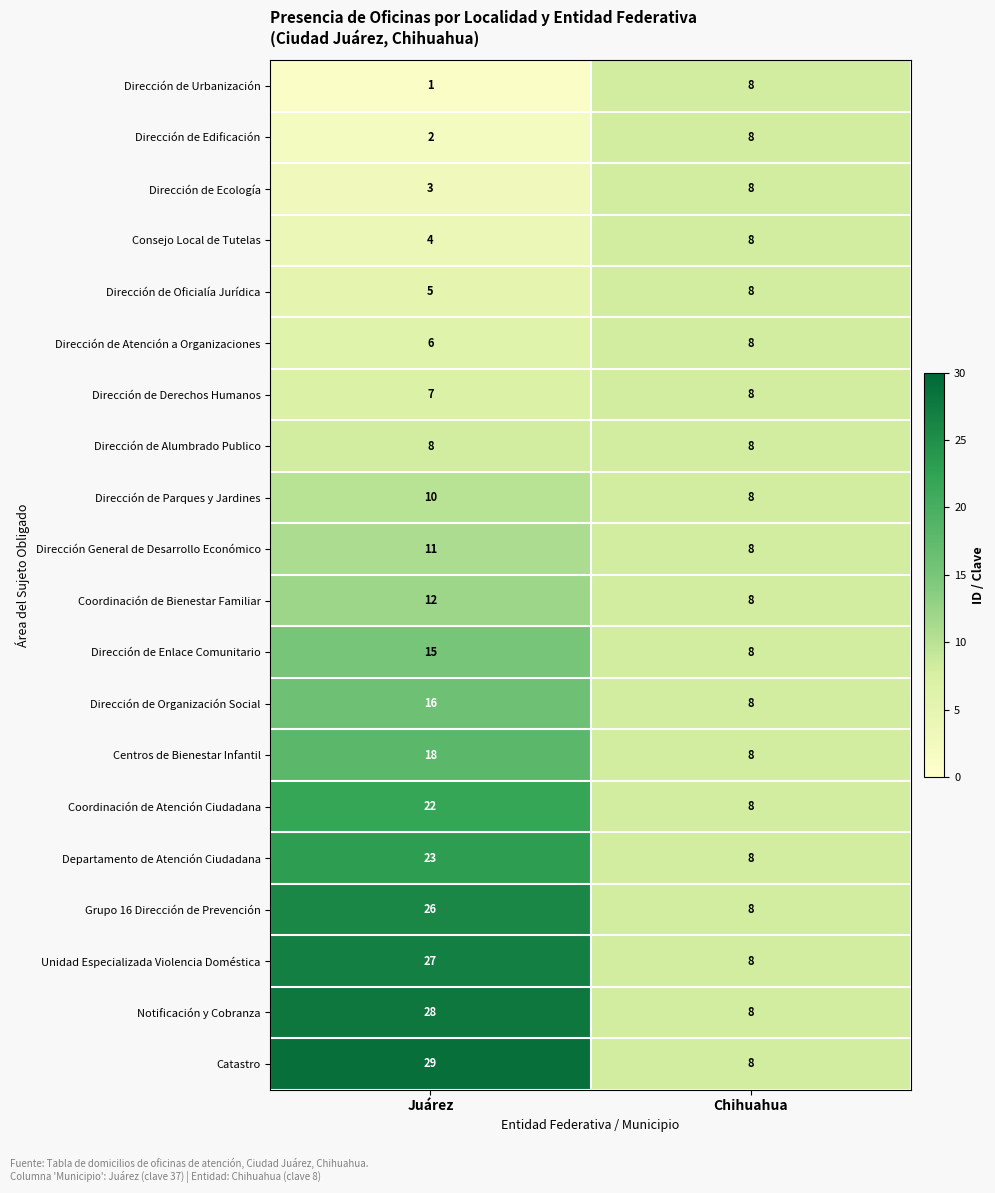

What is the approximate value of Grupo 16 Dirección de Prevención at Juárez?

26